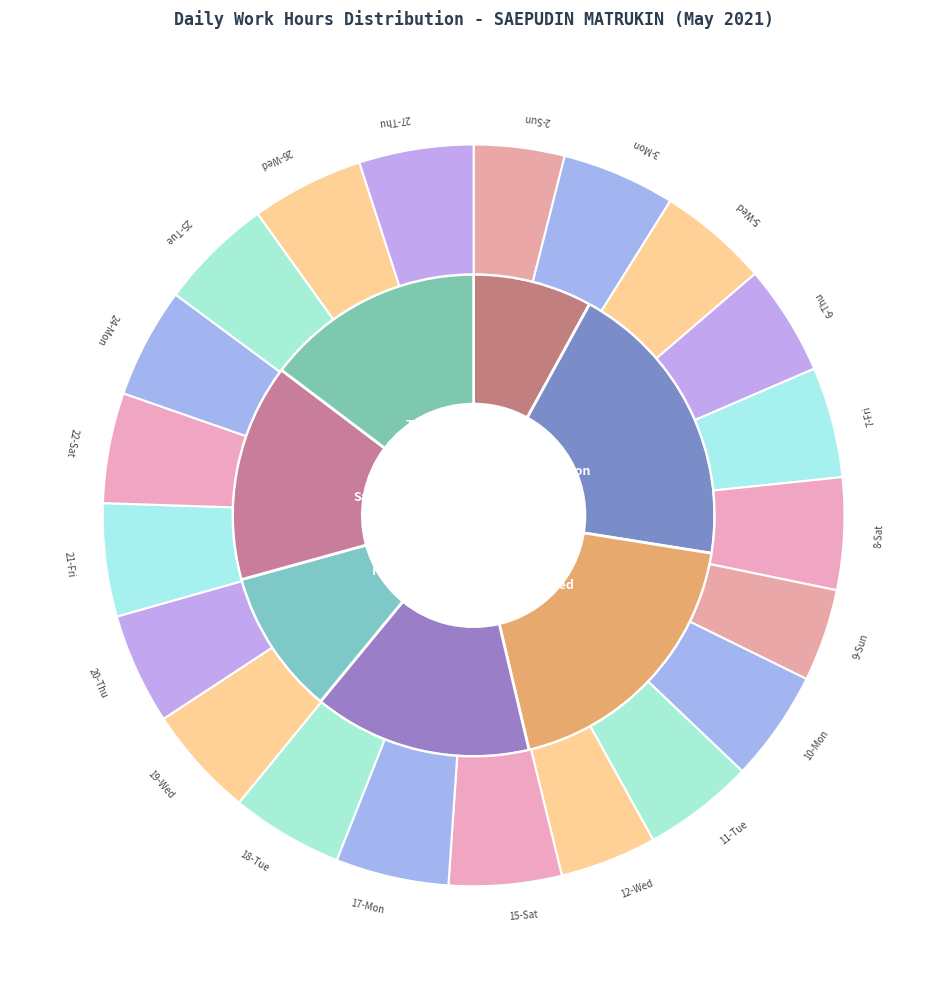

To the nearest percent, what is the combined percentage of 26-Wed and 3-Mon?

10%